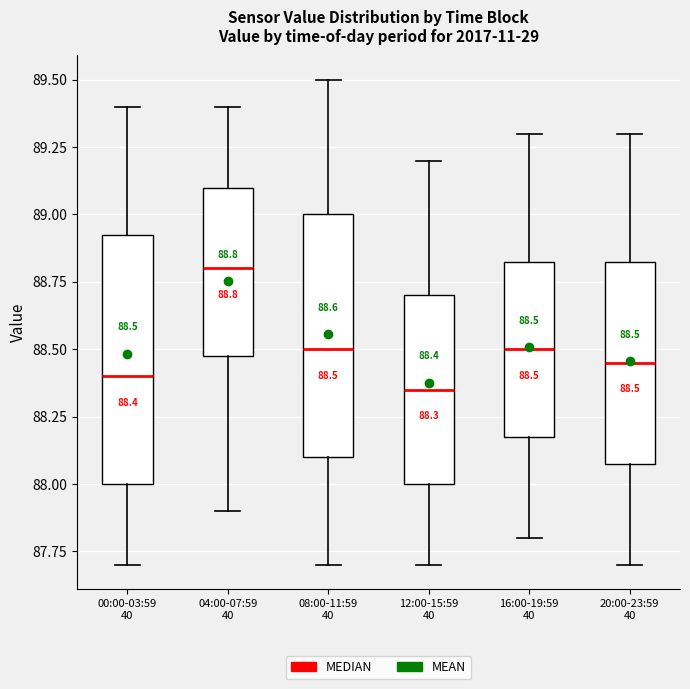

Which box's median line is the lowest?

12:00-15:59 40